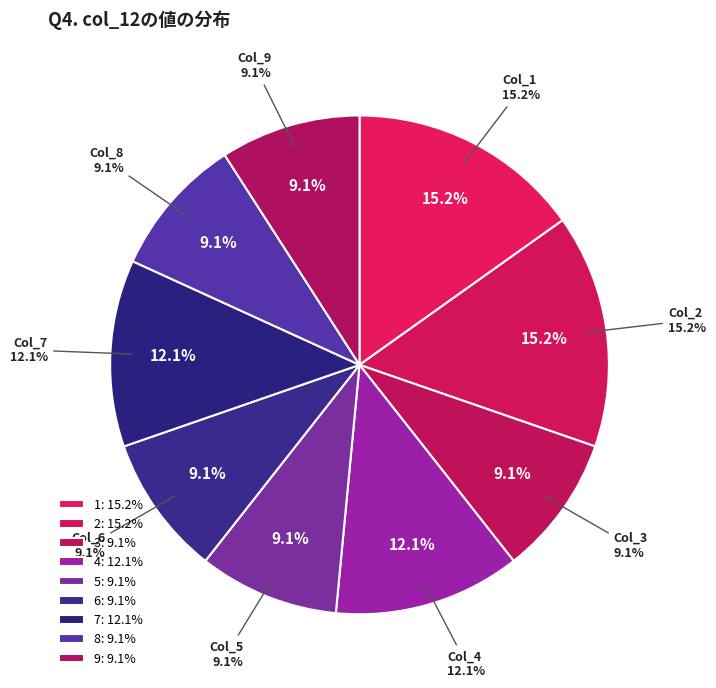

Is the sum of 1 and 5 greater than half?

No